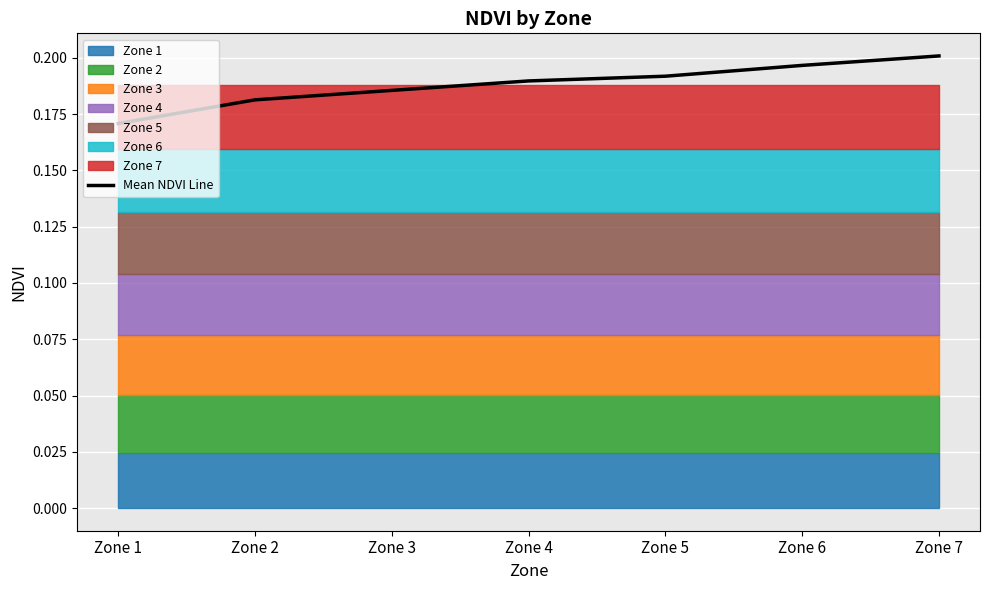

What is the sum of the values at Zone 6 and Zone 5?

0.4